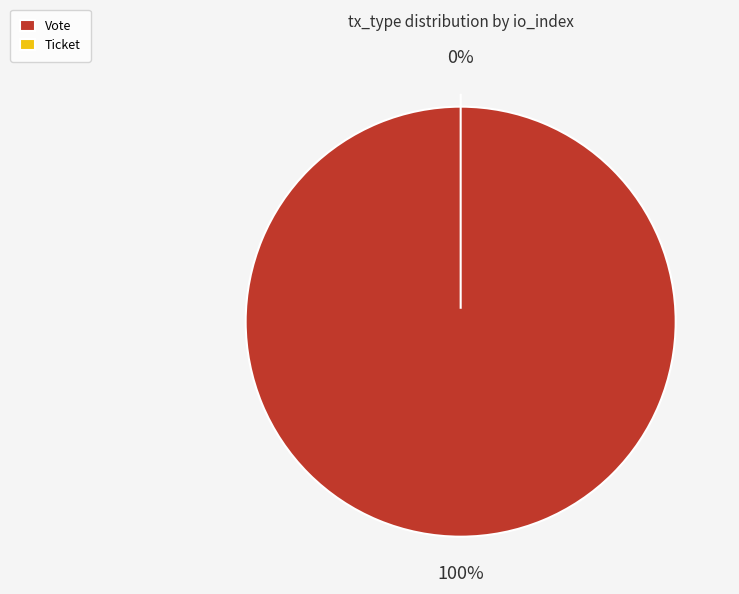

What is the change in value from Vote to Ticket?

-1